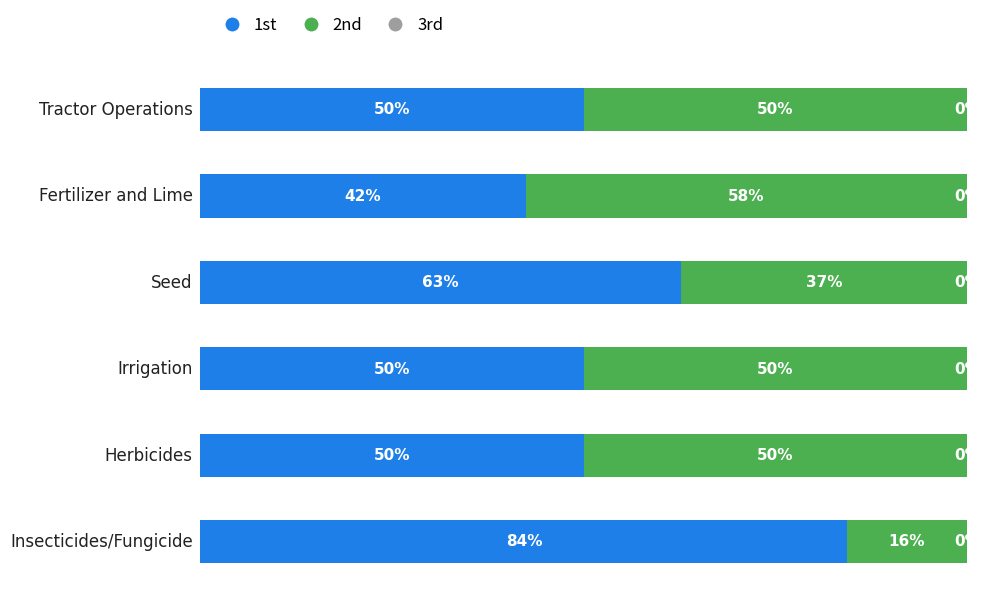

Is it true that 1st (Wheat USD/ha) equals 27.1 at Tractor Operations?

False